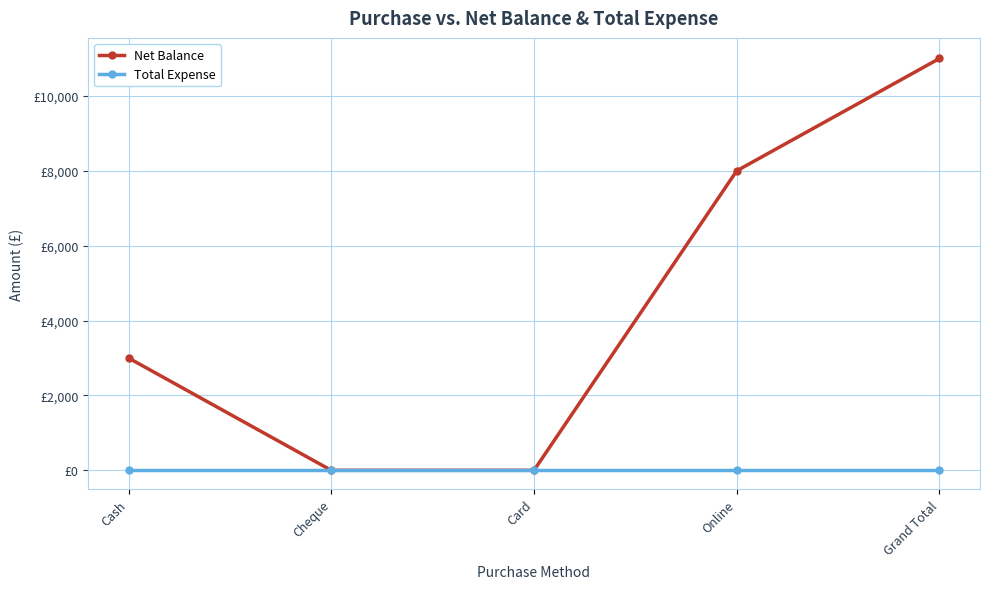

Which category has the highest value in the Net Balance series?

Grand Total